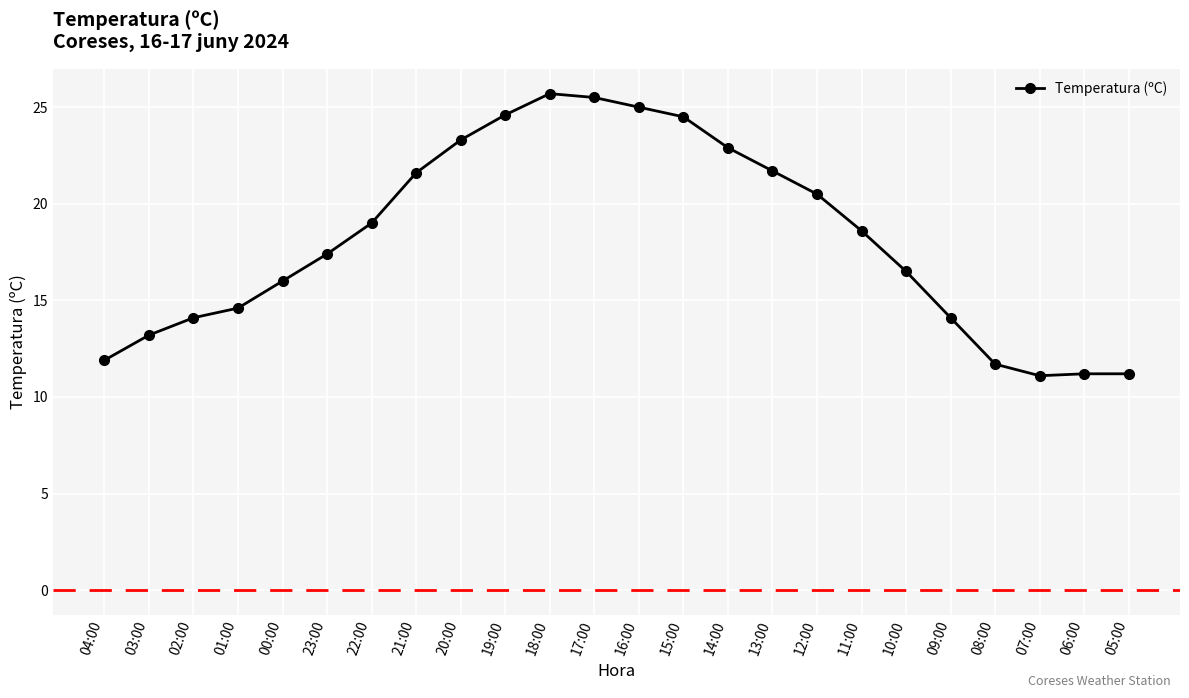

What is the value of the 7th point from the left?

19.0